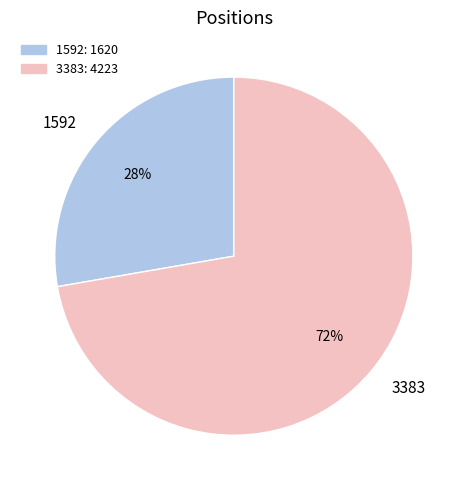

To the nearest percent, what is the combined percentage of 3383 and 1592?

100%